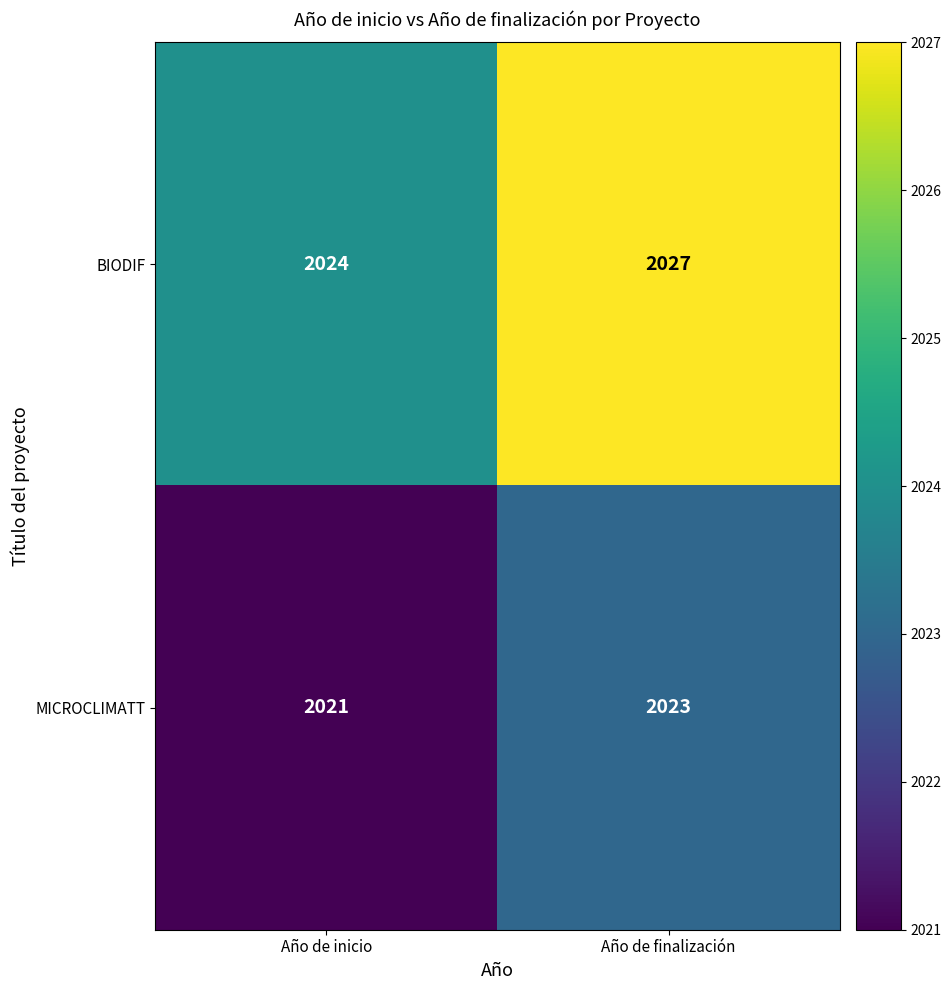

At how many categories does at least one series exceed 2021?

2